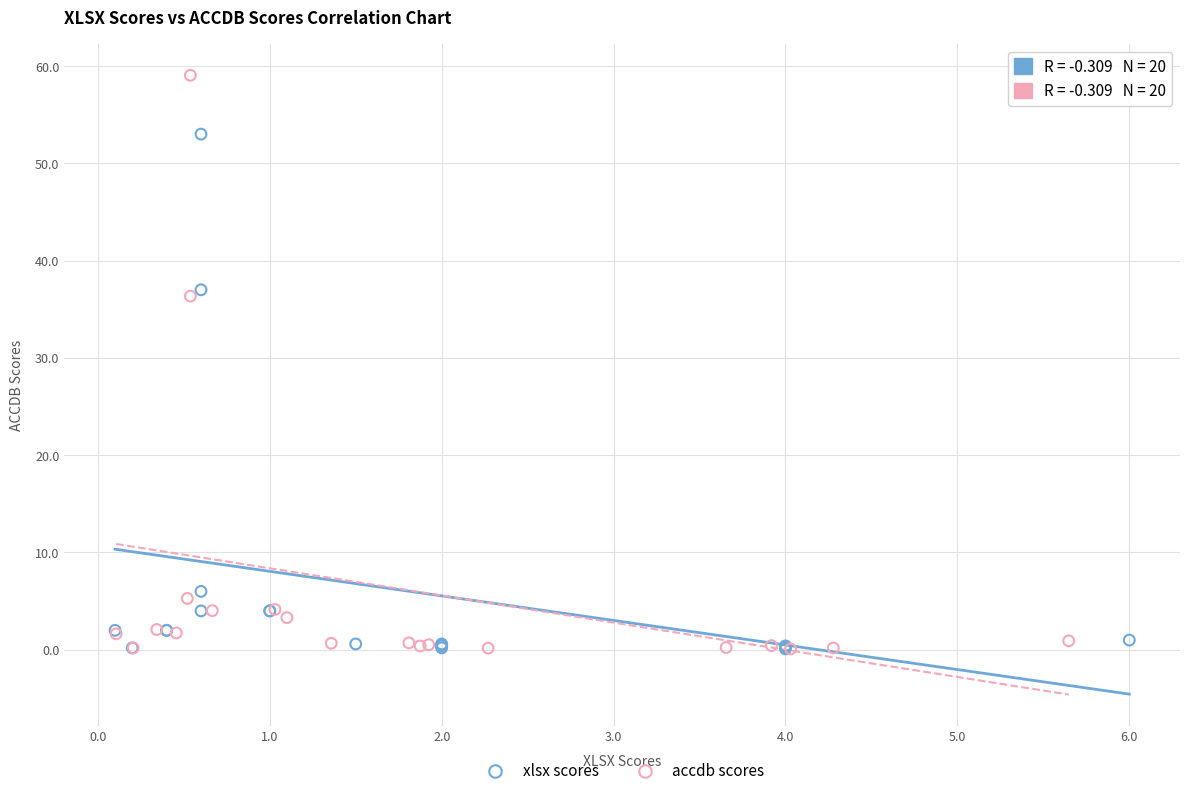

Which series has the largest Y range (max minus min)?

accdb scores